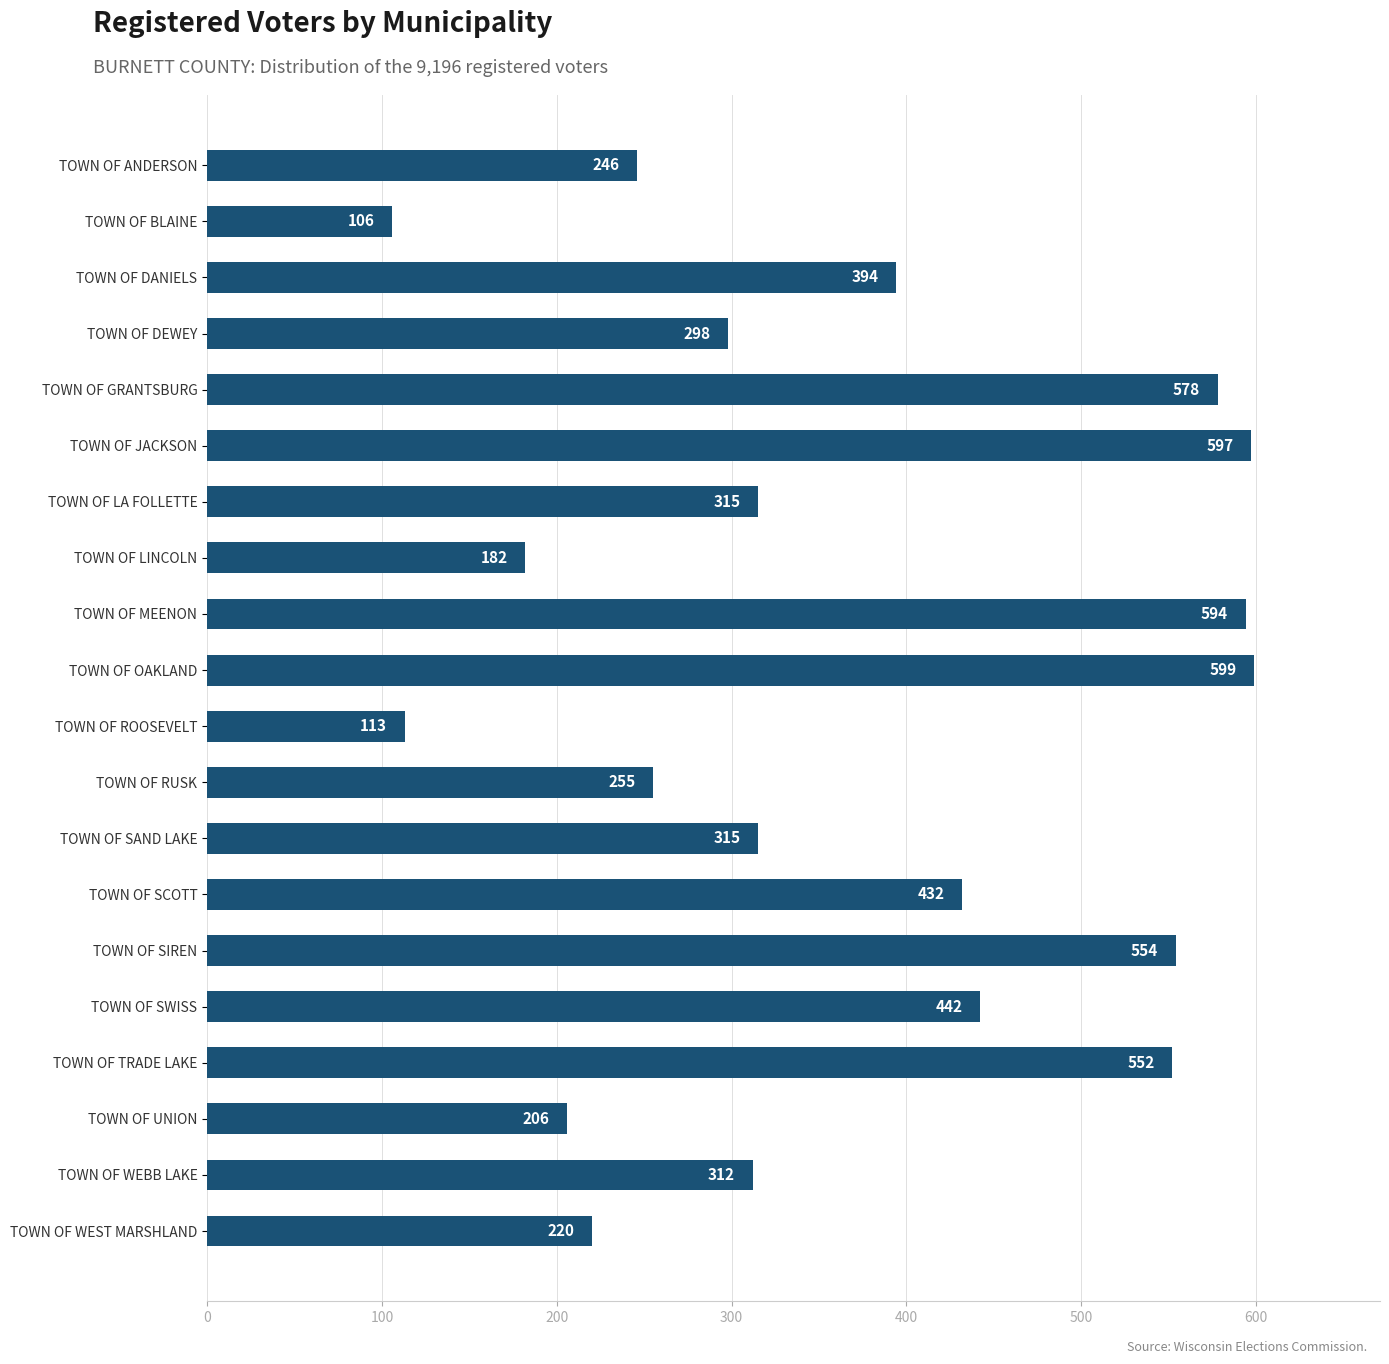

What value does the data have at TOWN OF UNION?

206